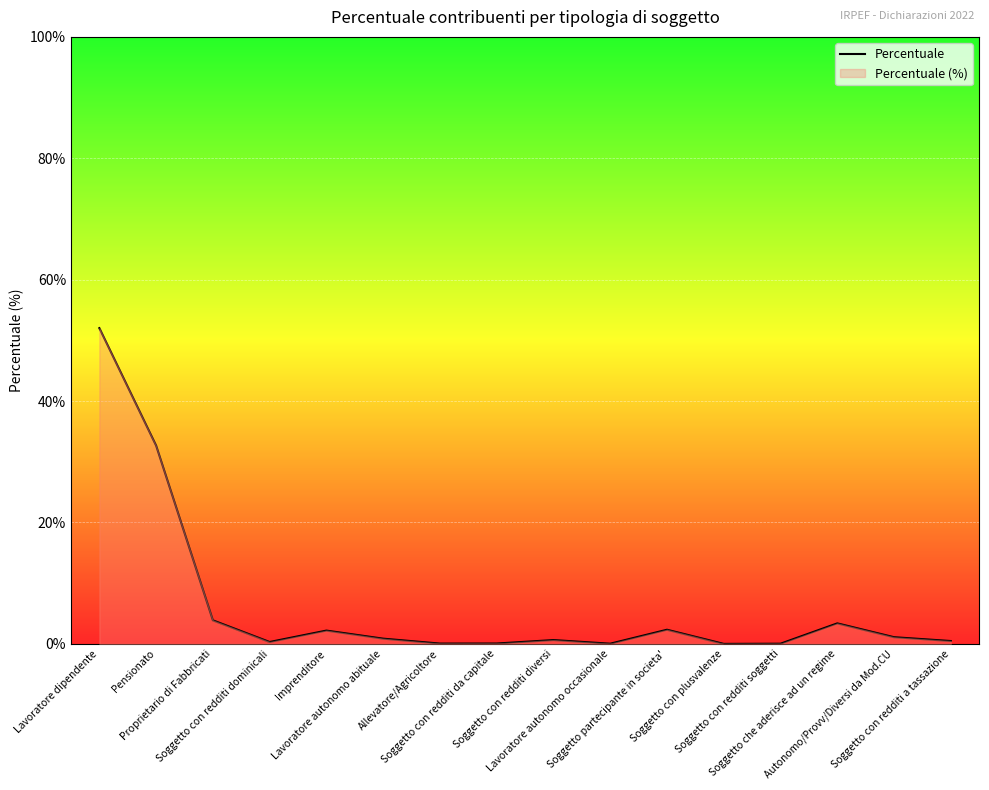

What position from the right is Autonomo/Provv/Diversi da Mod.CU?

2